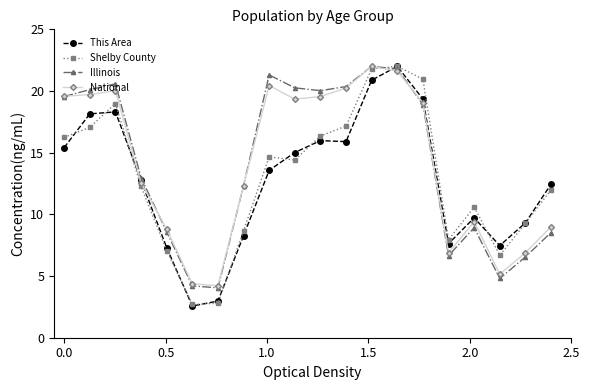

What is the average value of the National series?

14.1